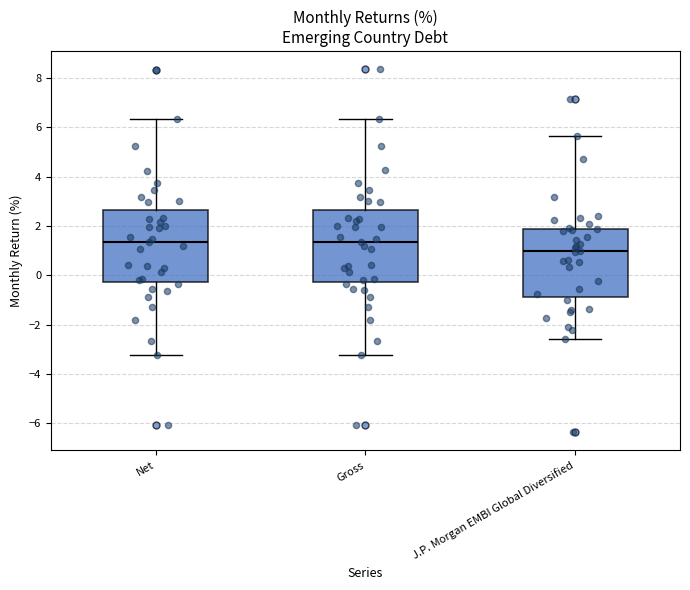

Which box has the lowest median line?

J.P. Morgan EMBI Global Diversified